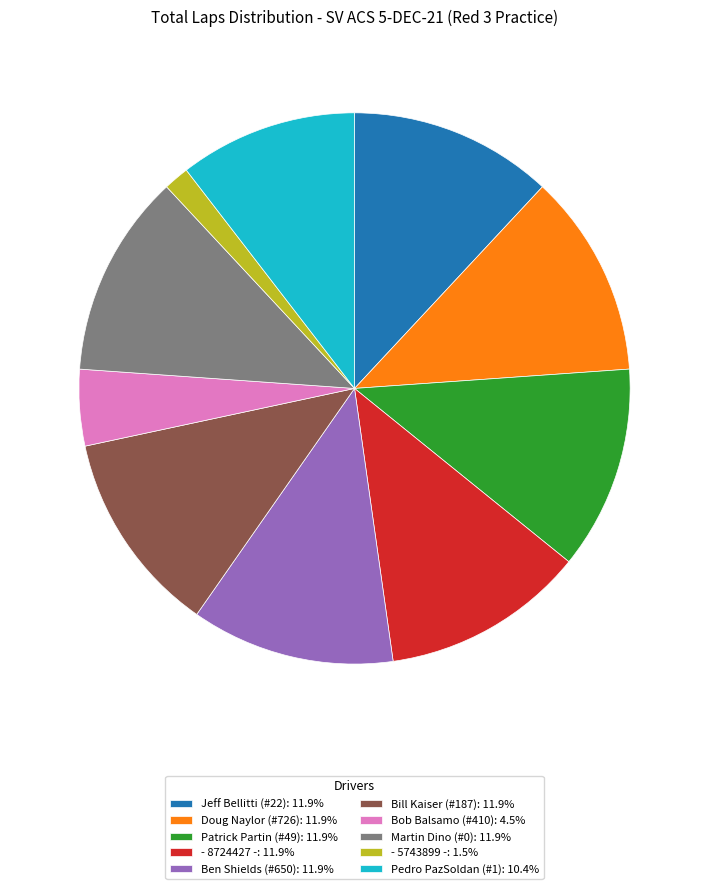

Approximately how many times larger is the value at Bill Kaiser (#187): 11.9% compared to - 8724427 -: 11.9%?

1.0